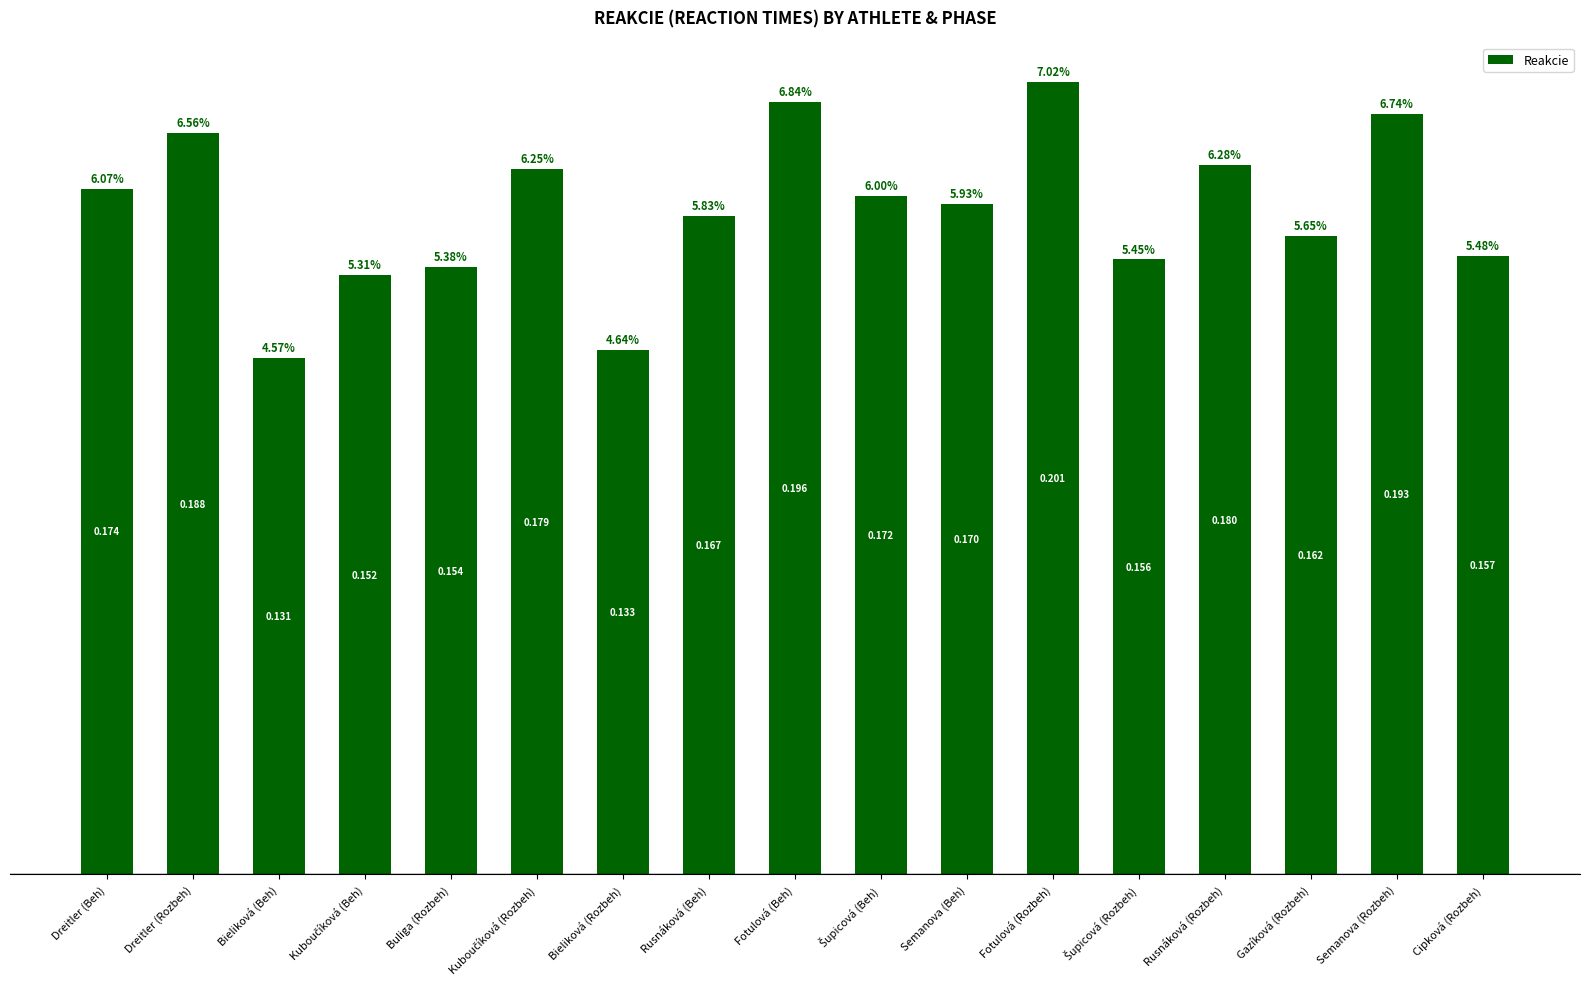

Where is the data nearest to the value 0?

Bieliková (Beh)